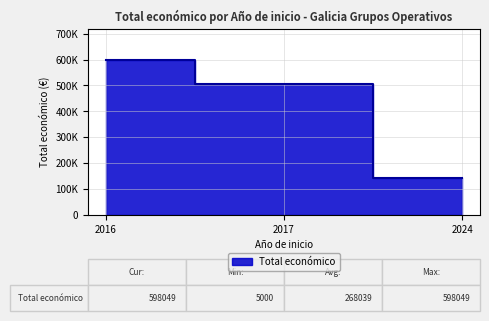

What is the label of the 5th point from the right?

2017